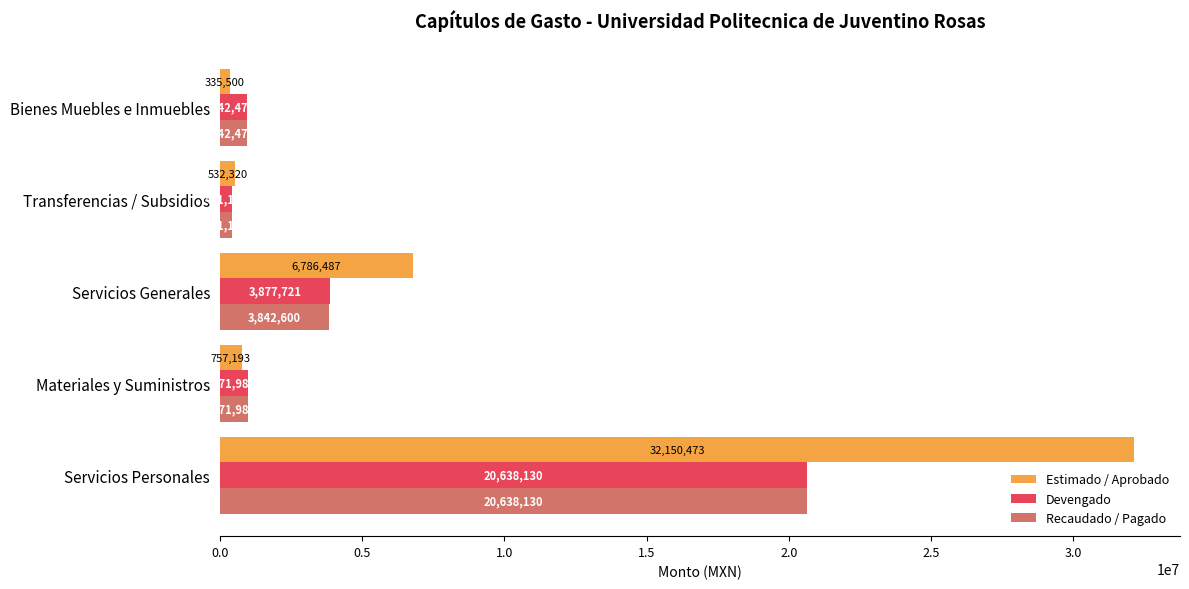

At which label is Recaudado / Pagado closest to 10534645?

Servicios Generales